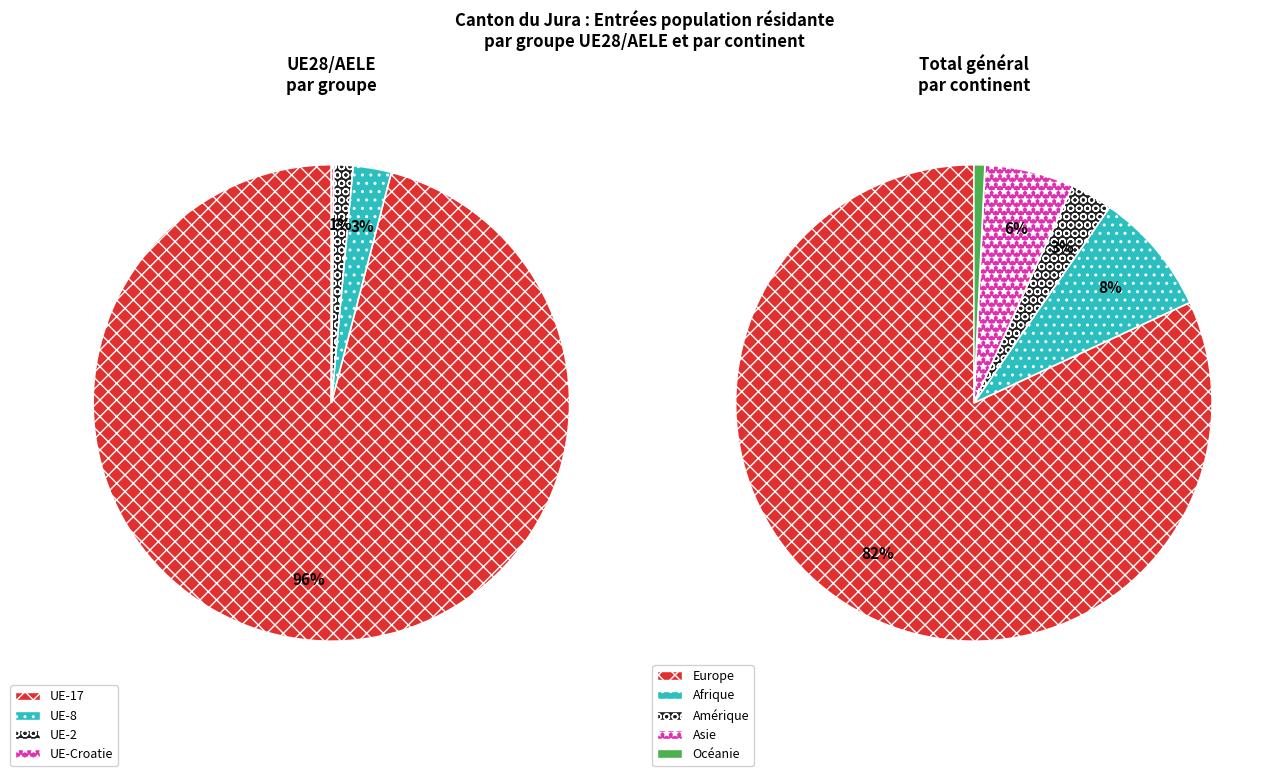

What percentage is the Afrique slice, to the nearest percent?

8%